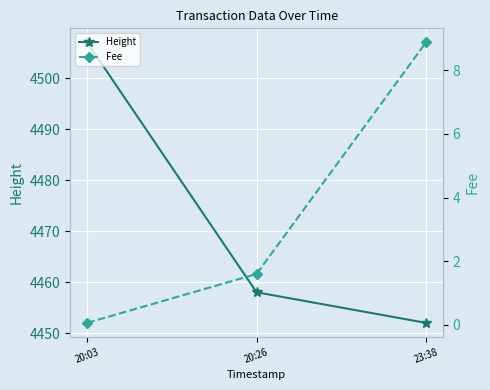

Which series has the largest total across all categories?

Height